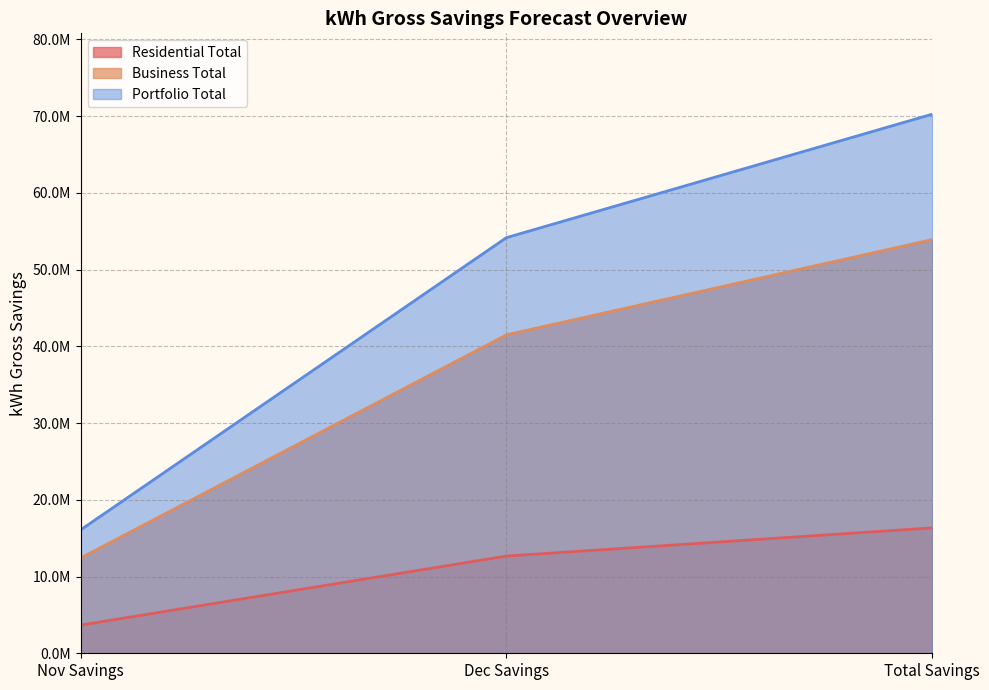

Rank the series by their maximum value, from highest to lowest.

Portfolio Total, Business Total, Residential Total